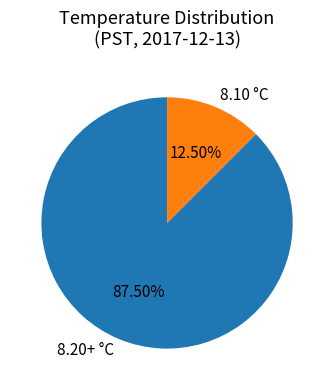

Does 8.20+ °C represent more than half of the total?

Yes